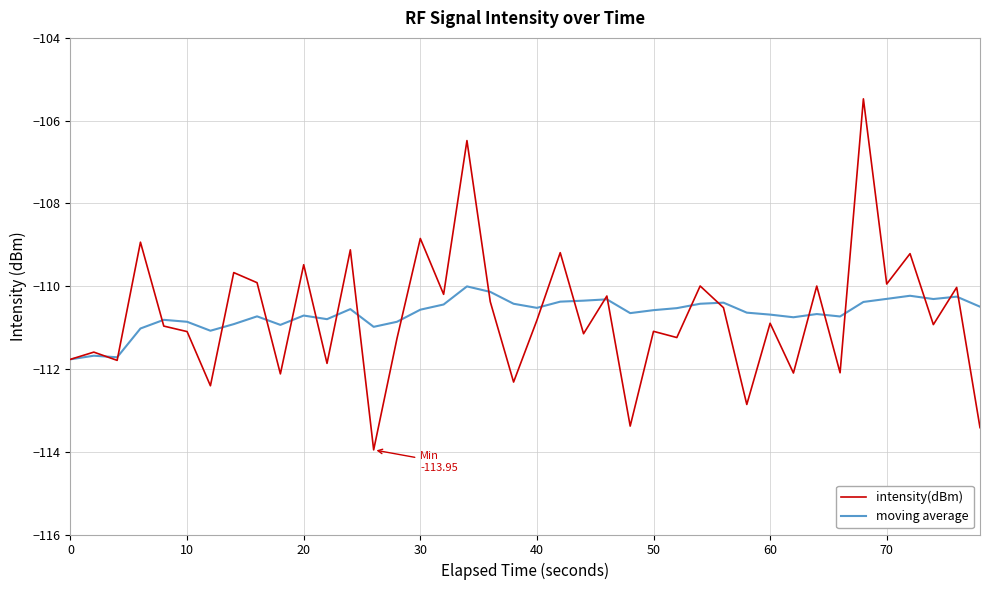

Rank the series by their maximum value, from highest to lowest.

intensity(dBm), moving average